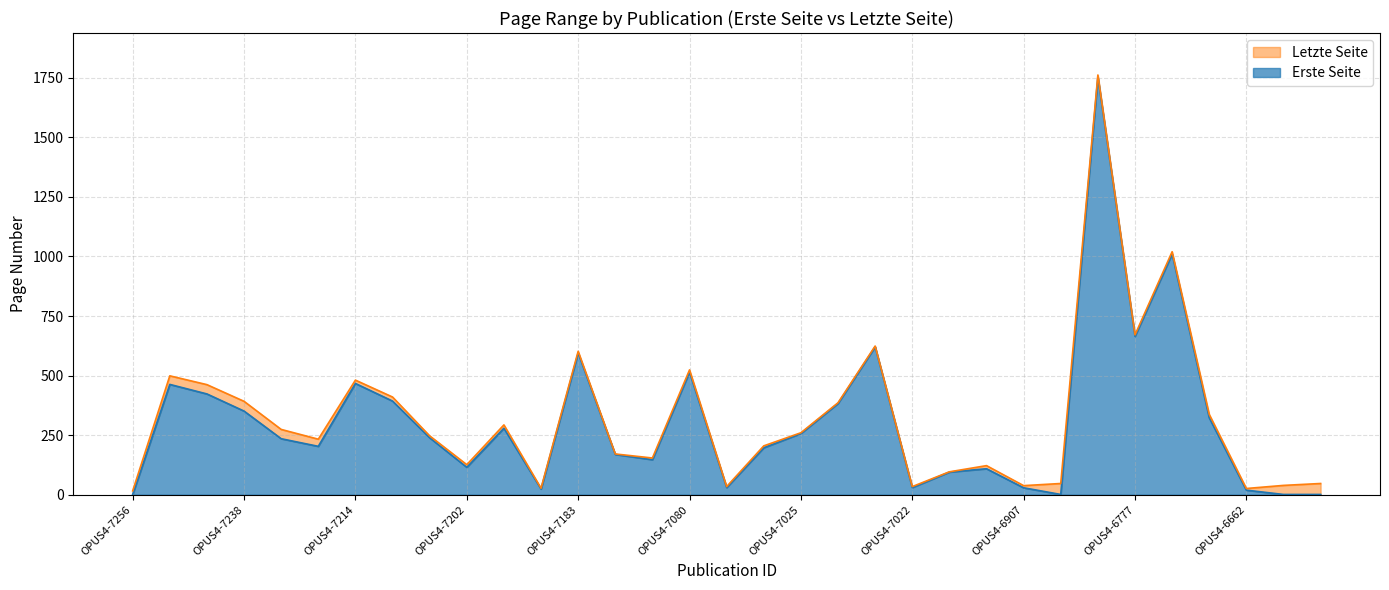

Which series has the largest total across all categories?

Letzte Seite